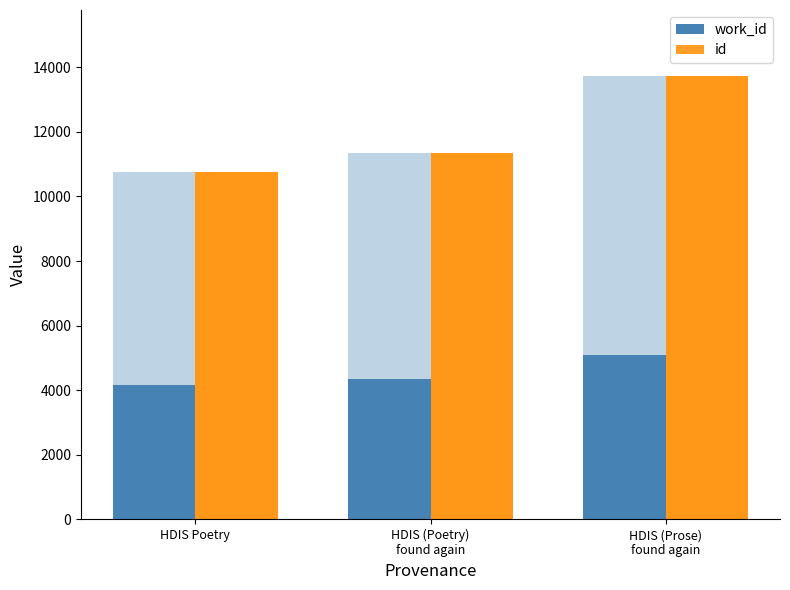

What is the highest value of the id series?

13715